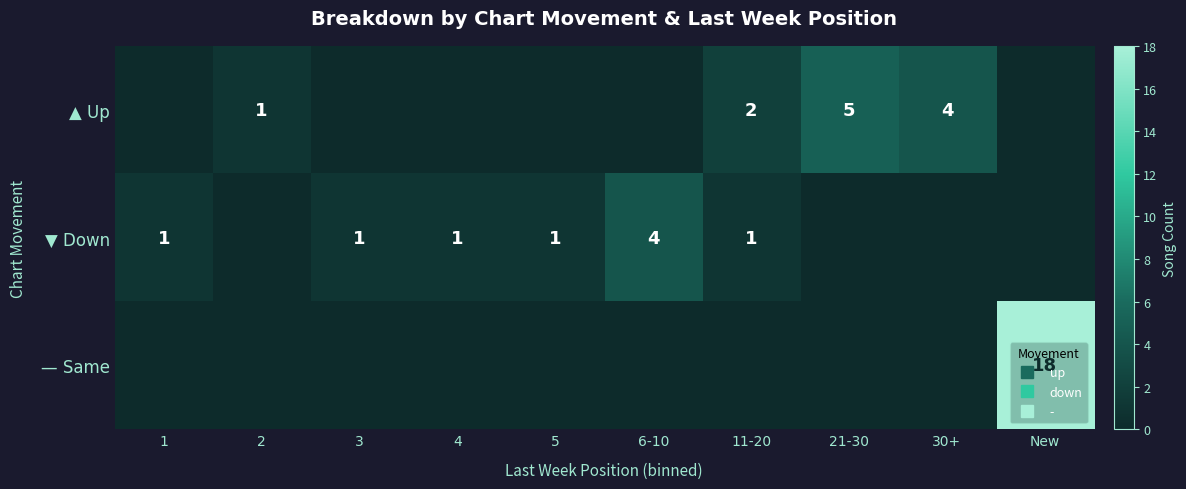

What is the spread (max minus min) of values at 4?

1